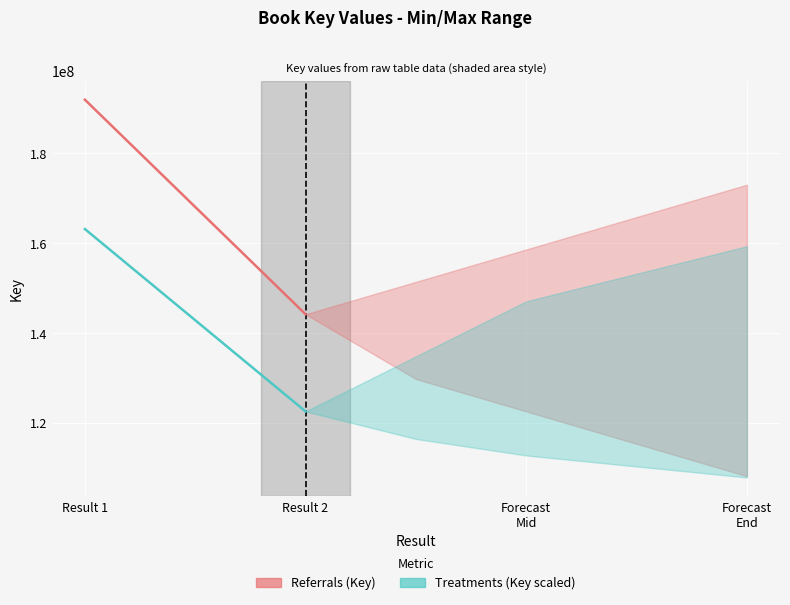

What are all the series names shown in the legend?

Referrals (Key), Treatments (Key scaled)